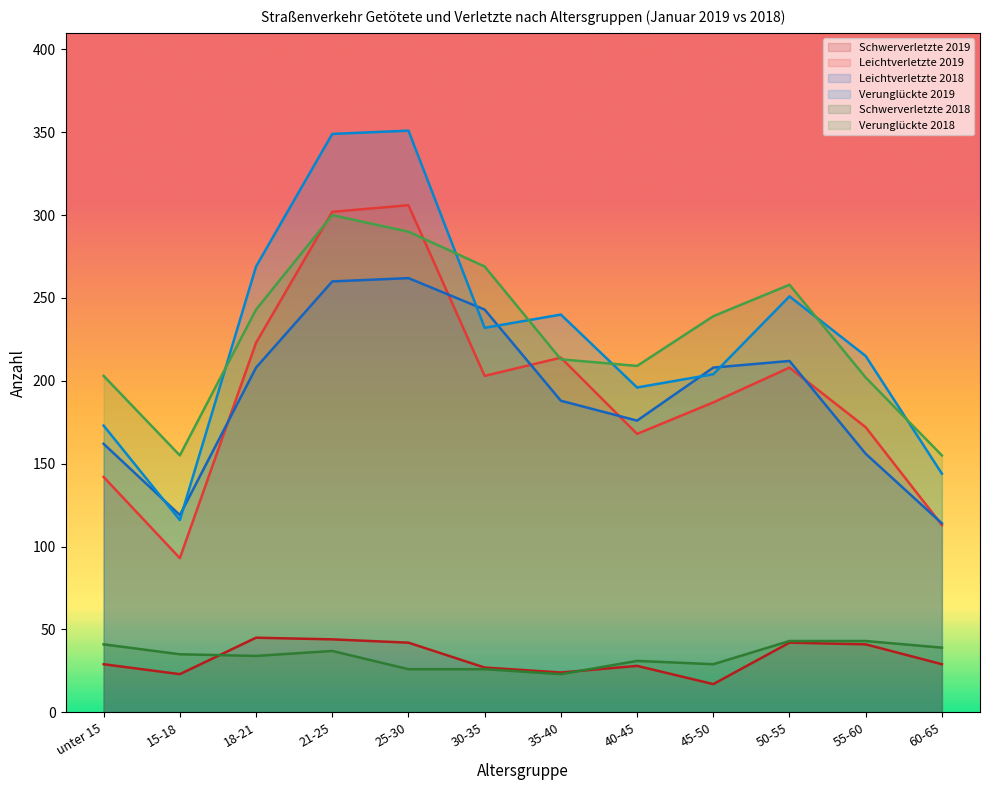

What is the total value across all series at 50-55?

1014